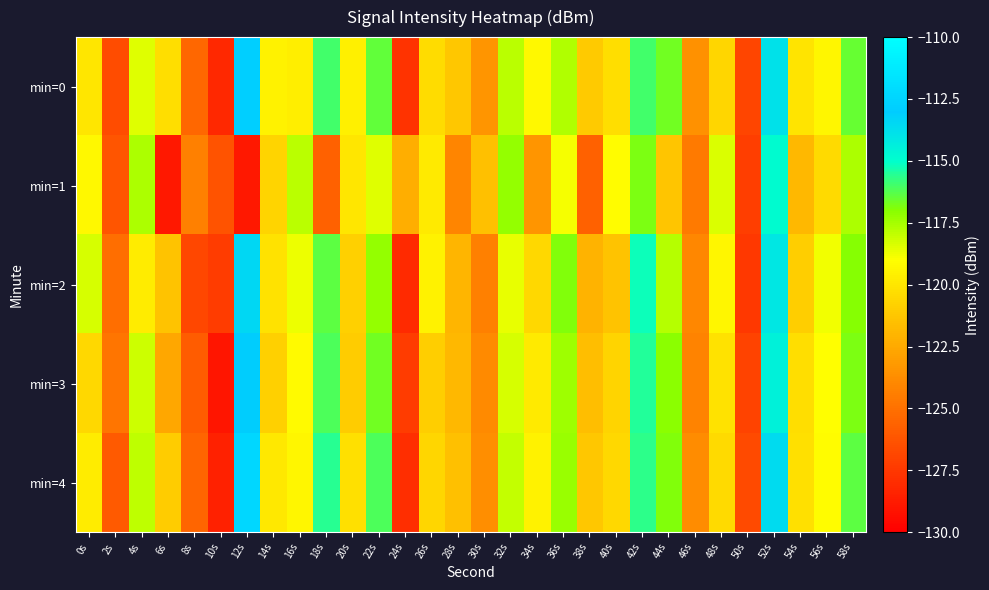

What is the total value across all series at 32s?

-590.0